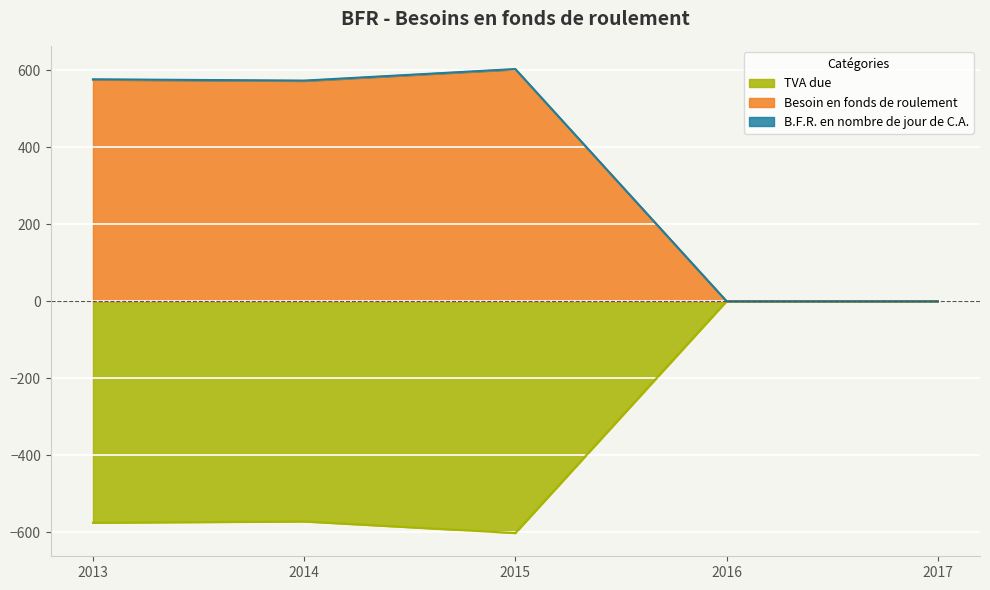

Which series has the largest total across all categories?

B.F.R. en nombre de jour de C.A.